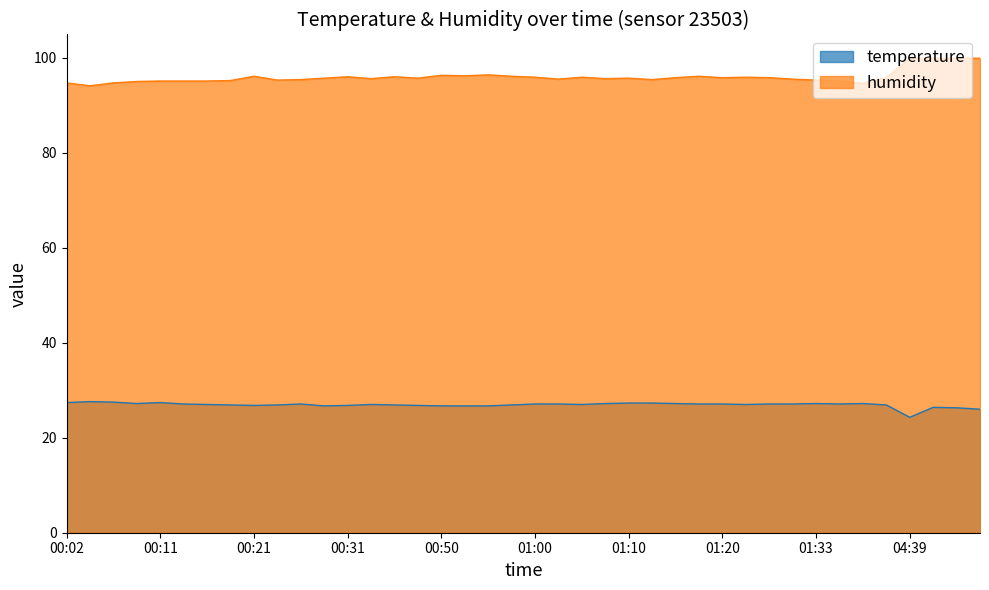

True or false: temperature and humidity cross at least once.

False